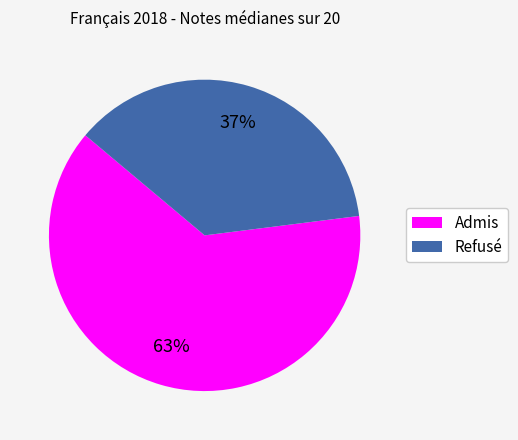

To the nearest percent, what is the average slice percentage?

50%